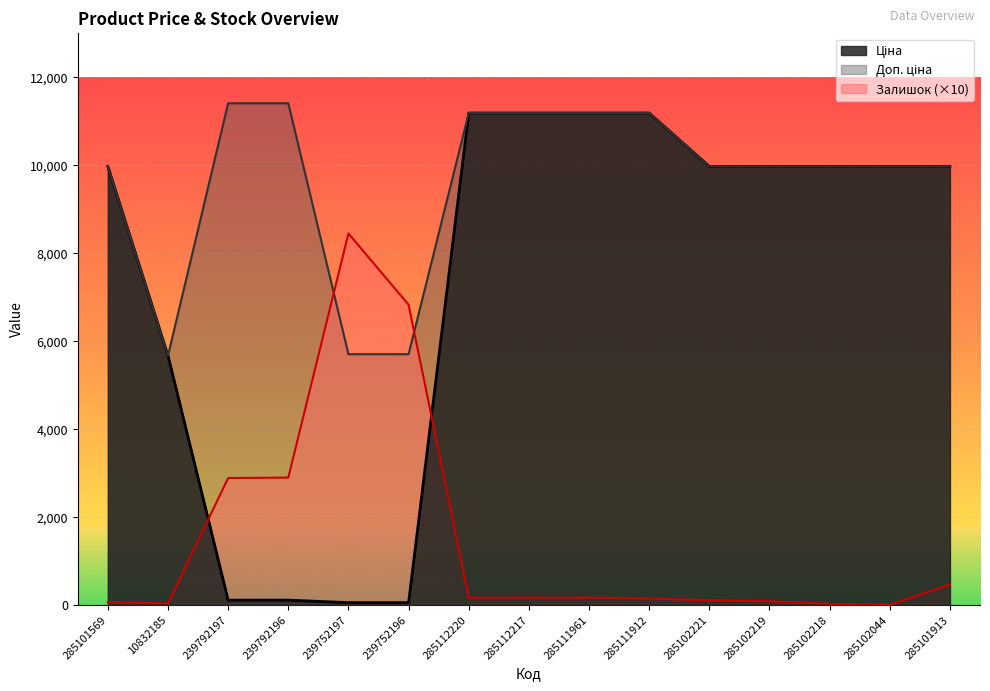

Which category has the highest value in the Залишок series?

239752197